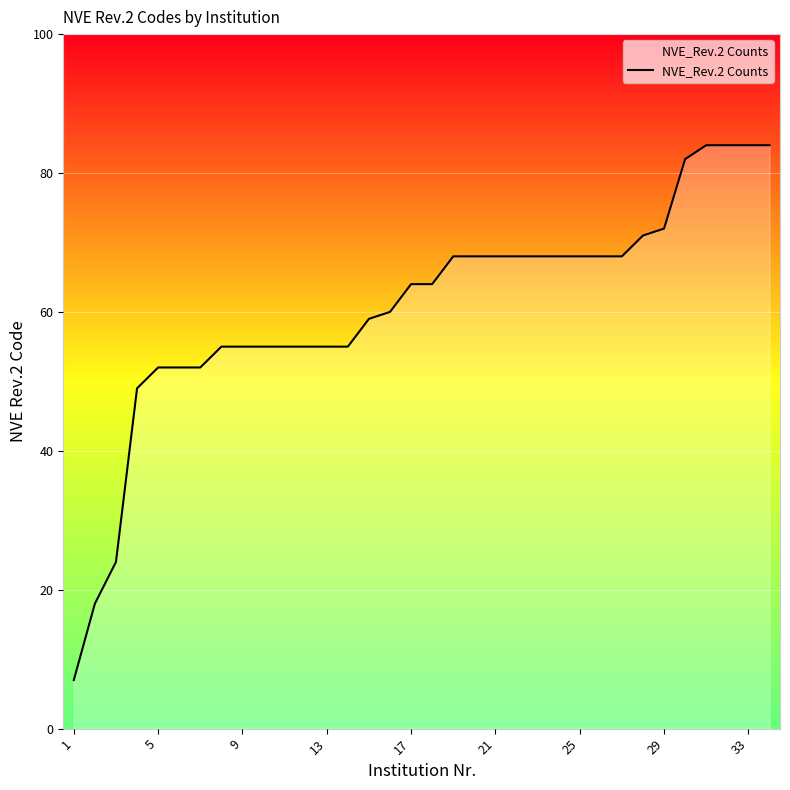

What is the difference between the maximum and minimum values?

77